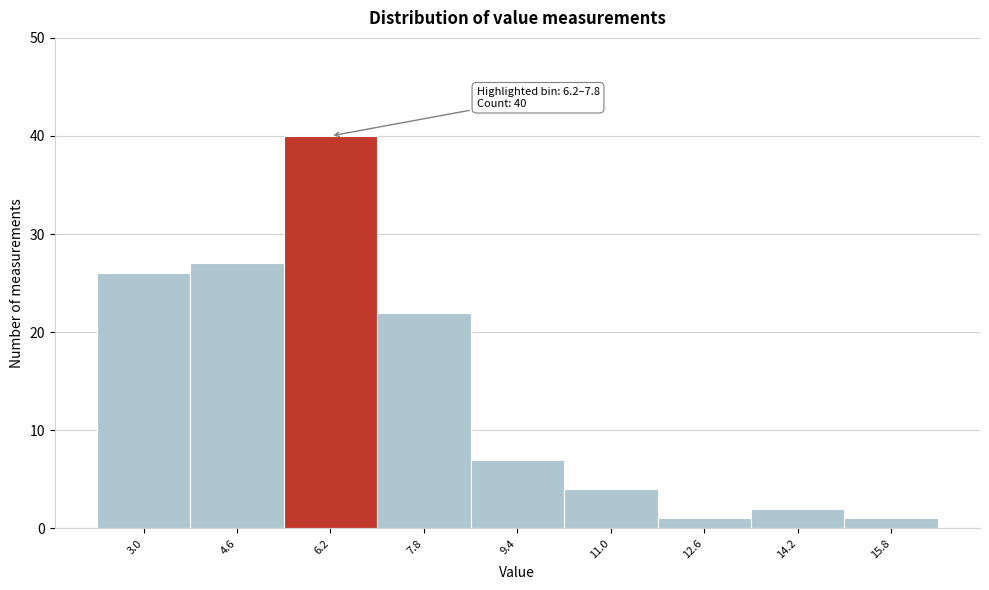

Reading left to right, extract all data points from this chart.

3.0=26	4.6=27	6.2=40	7.8=22	9.4=7	11.0=4	12.6=1	14.2=2	15.8=1